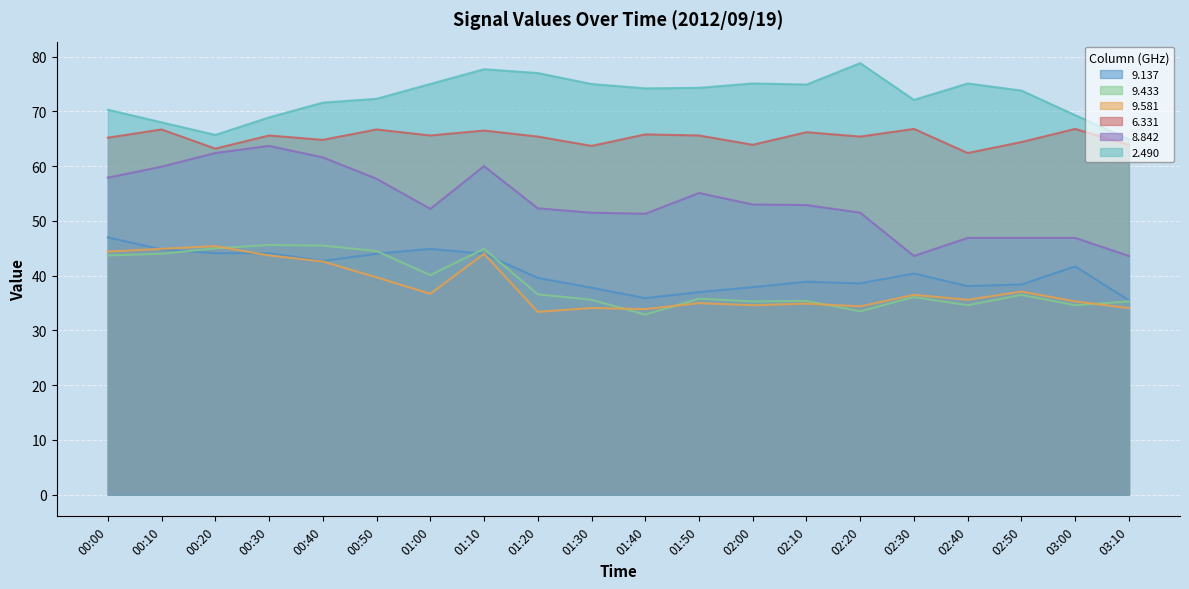

What is the spread (max minus min) of values at 01:20?

43.6